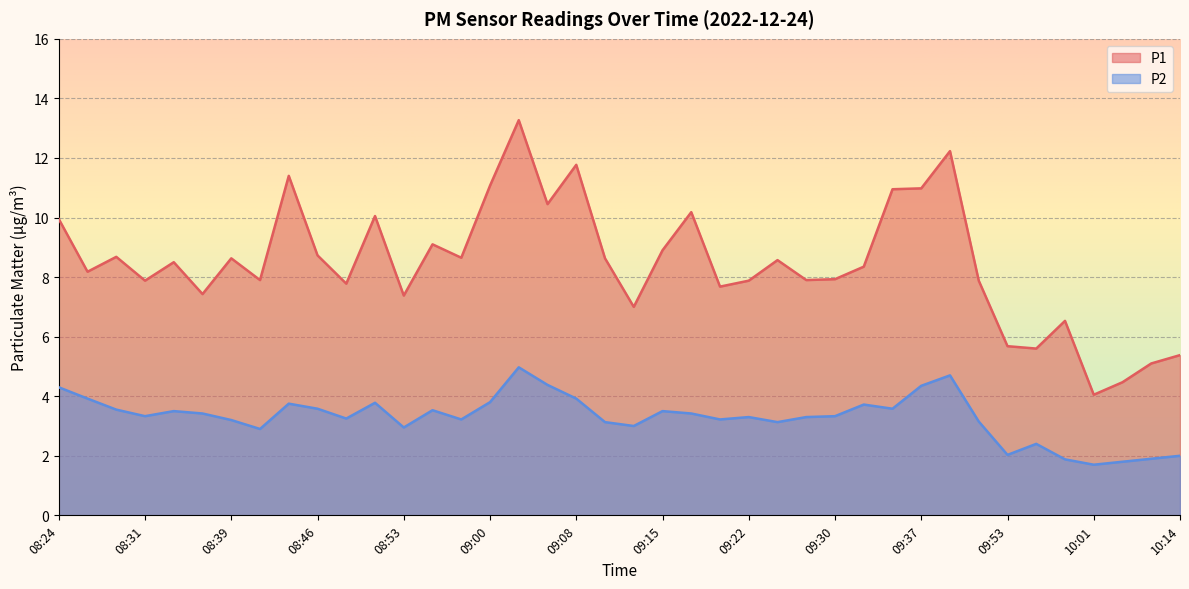

In P2, how many points are lower than both neighbors (excluding endpoints)?

11